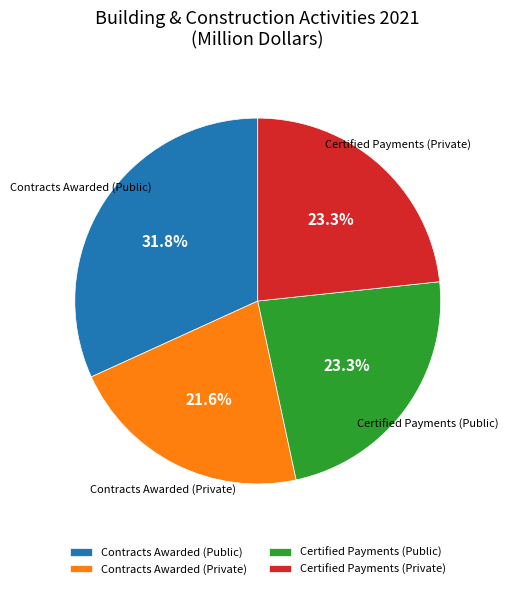

To the nearest percent, what is the average slice percentage?

25%